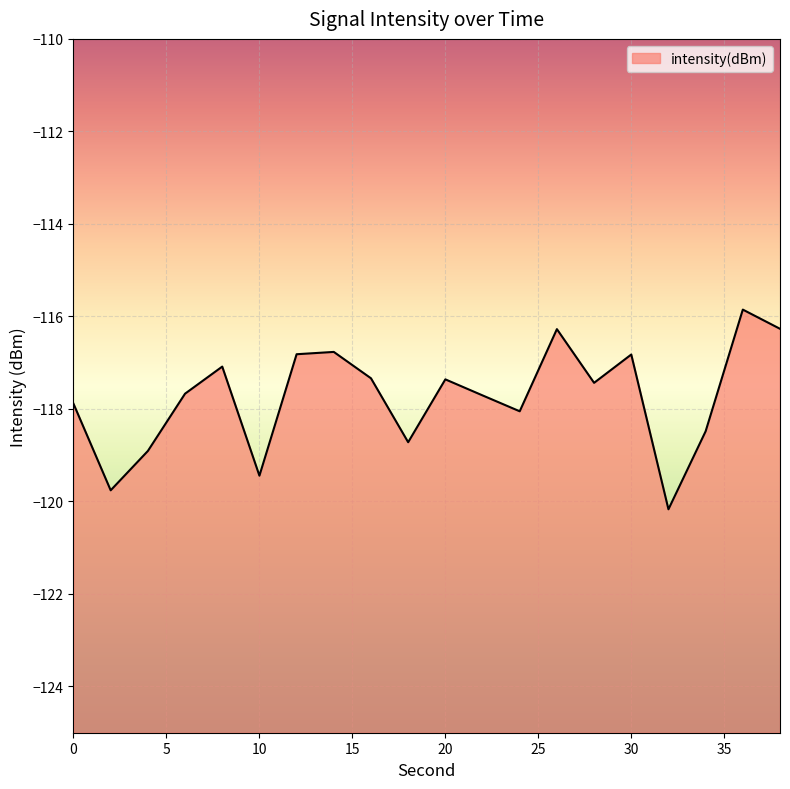

Read the value at 32.

-120.2